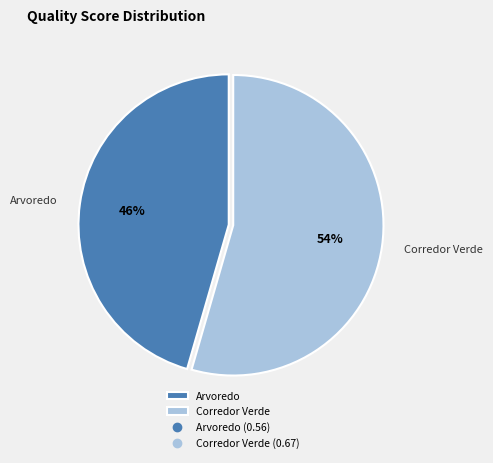

What is the smallest slice in the pie chart?

Arvoredo